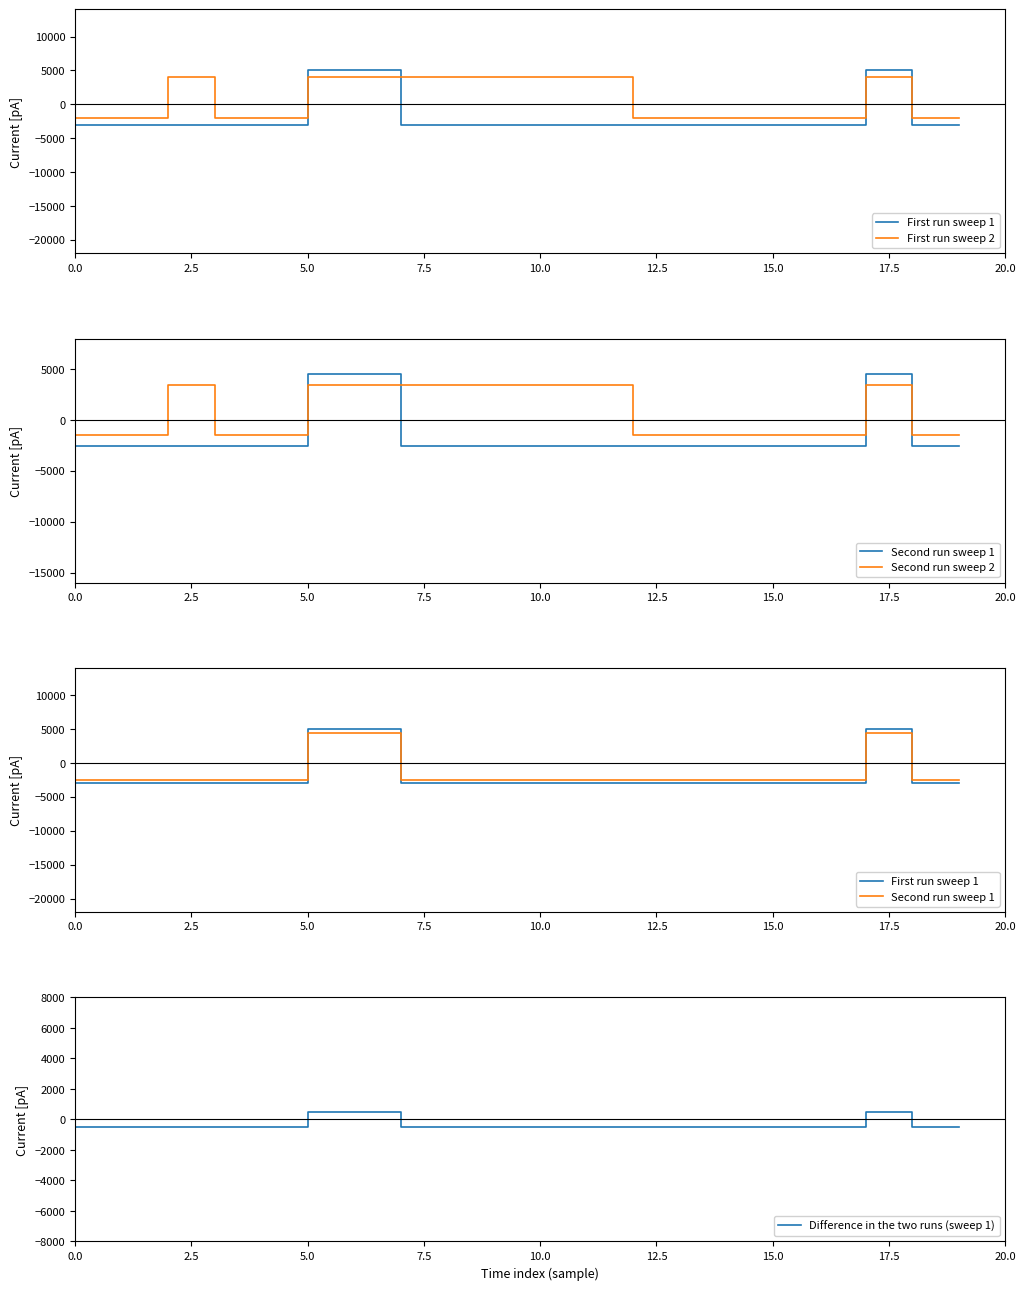

What position from the left is 11?

12